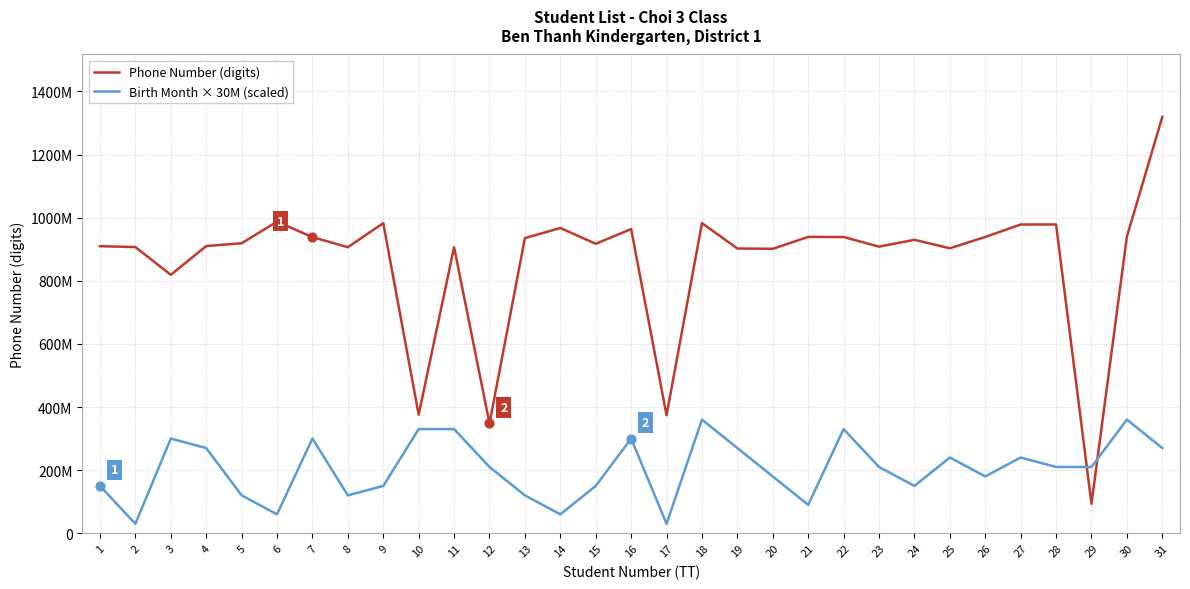

At which category is the sum across all series the highest?

31